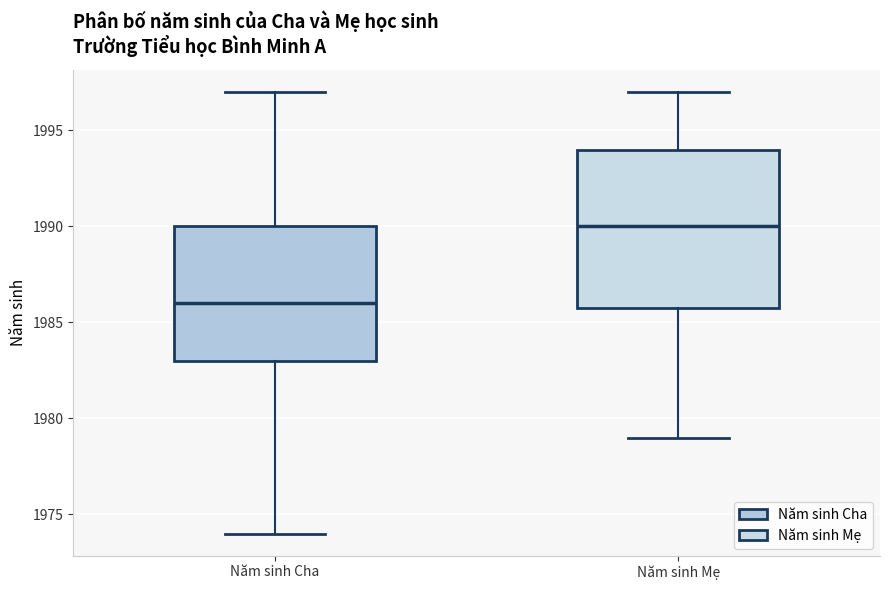

Where does the upper whisker of the box for Năm sinh Mẹ end on the y-axis? The values are not printed on the chart, so give them approximately, as read against the axis.

1997